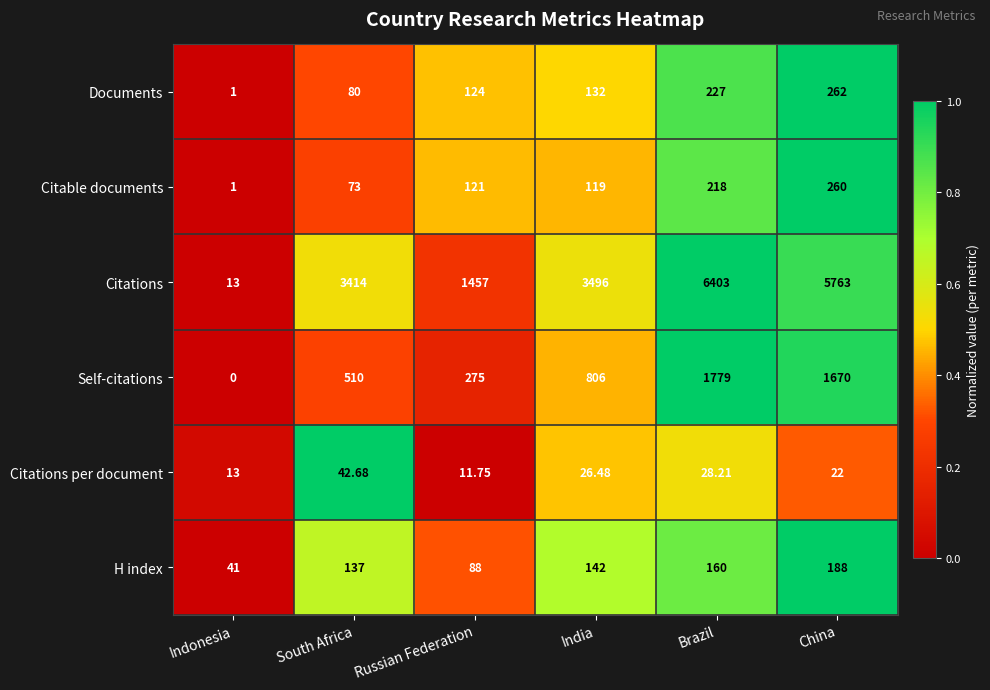

At which label is Documents closest to 131?

India